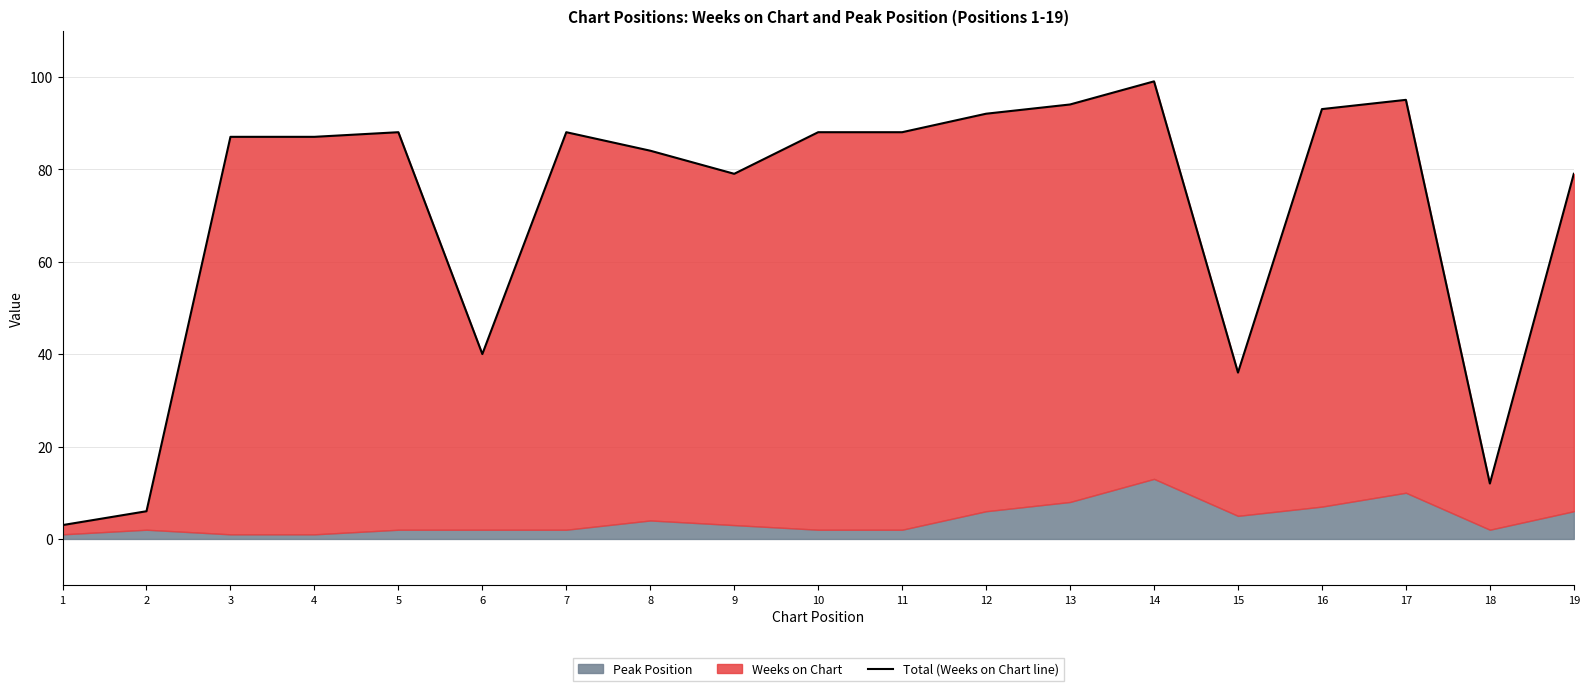

Between 9 and 5, which is larger?

5